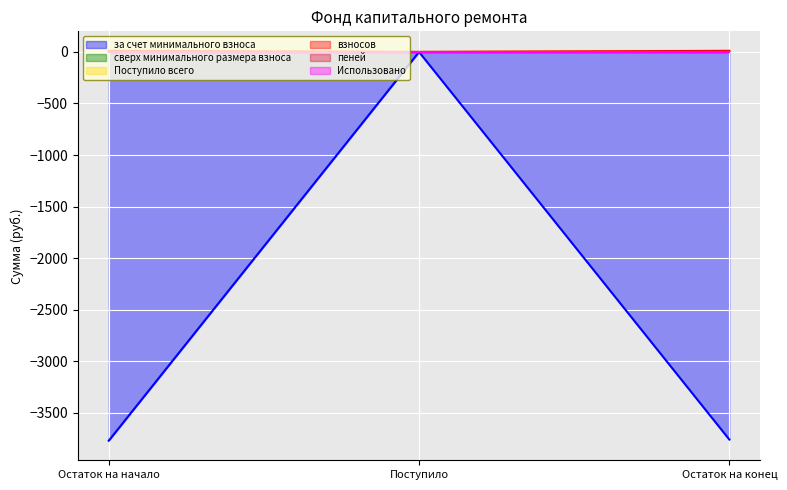

How many values in за счет минимального взноса are below zero?

2